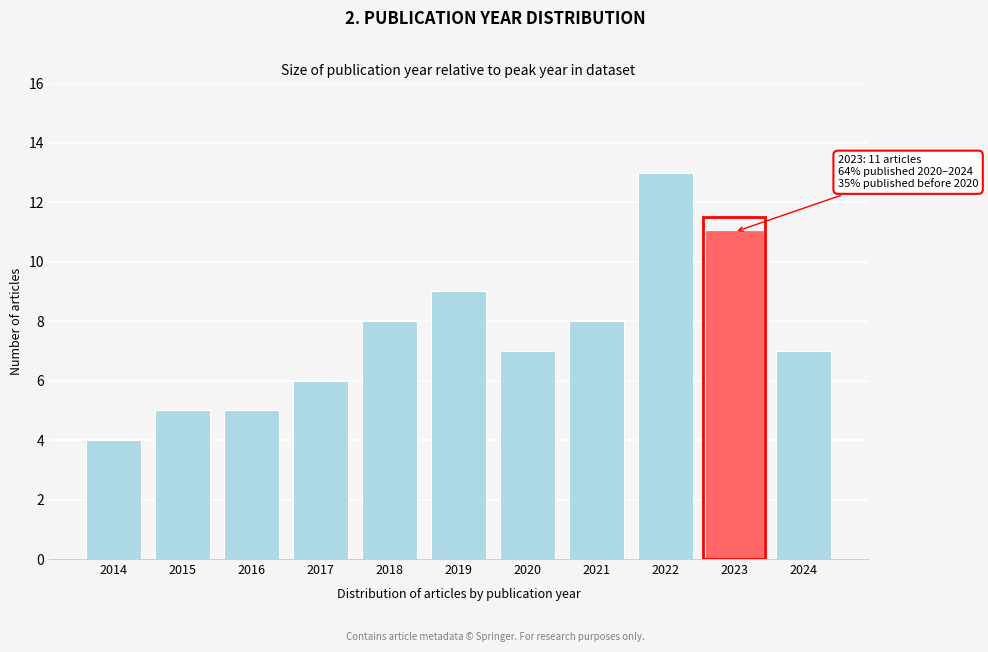

Reading left to right, what are all the values shown in this chart?

4	5	5	6	8	9	7	8	13	11	7